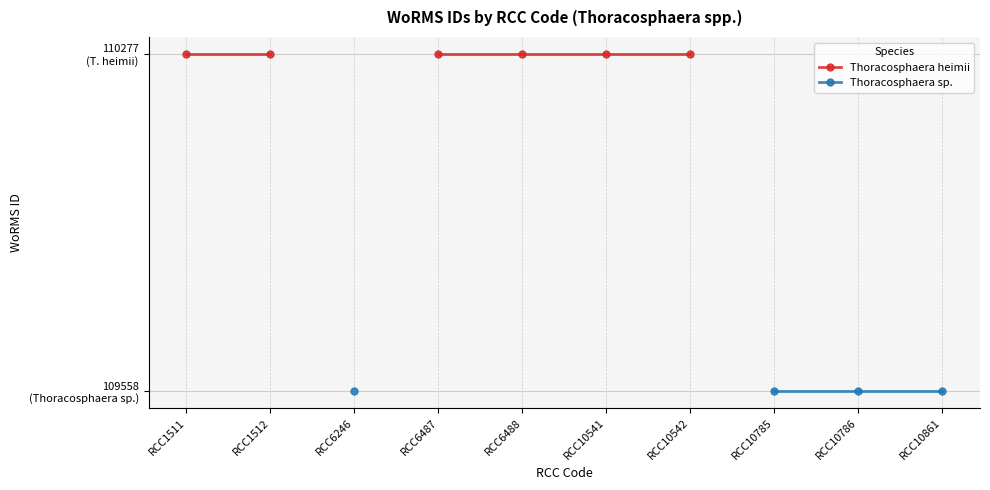

Which category has the lowest value in the Thoracosphaera heimii series?

RCC1511